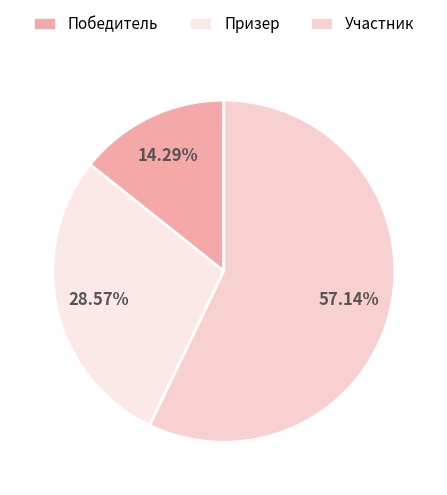

To the nearest percent, what portion does Участник represent?

57%